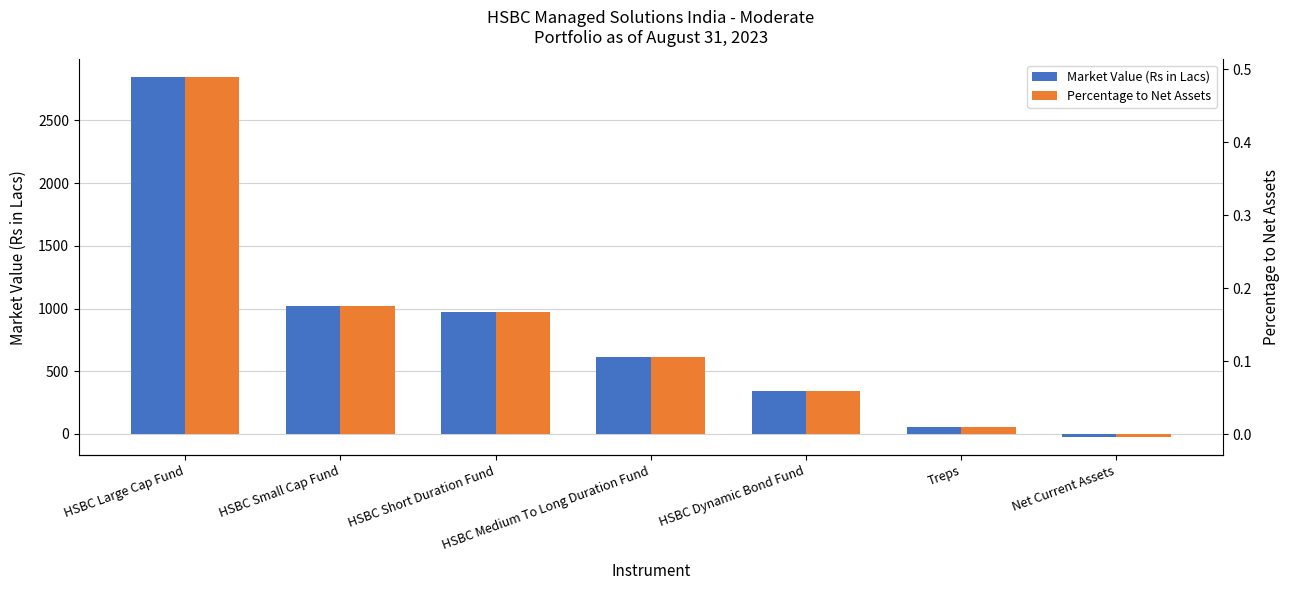

What is the spread (max minus min) of values at HSBC Small Cap Fund?

1017.1